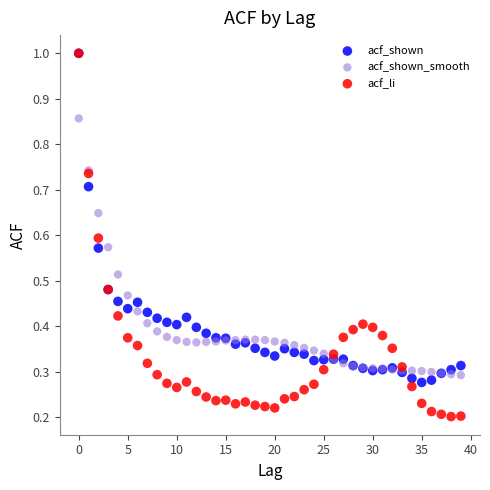

Which series reaches the minimum Y coordinate?

acf_li